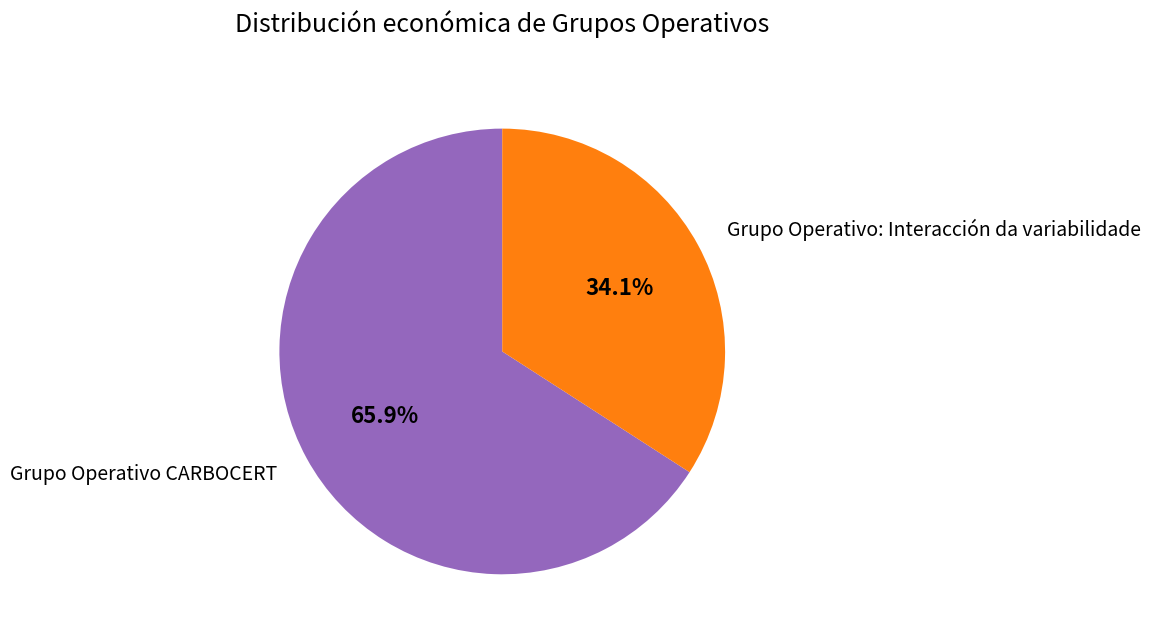

What percentage is the Grupo Operativo: Interacción da variabilidade slice, to the nearest percent?

34%